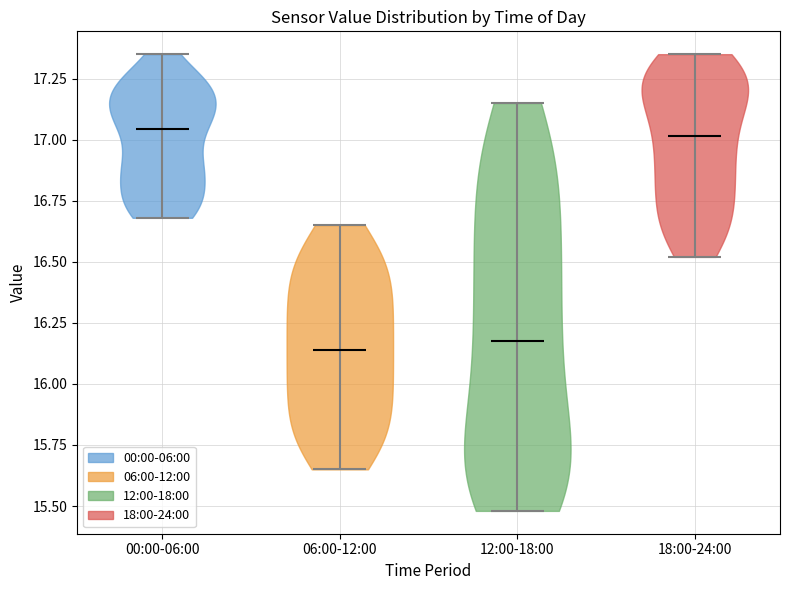

Where does the median line of the violin for 00:00-06:00 sit on the y-axis? The values are not printed on the chart, so give them approximately, as read against the axis.

17.05